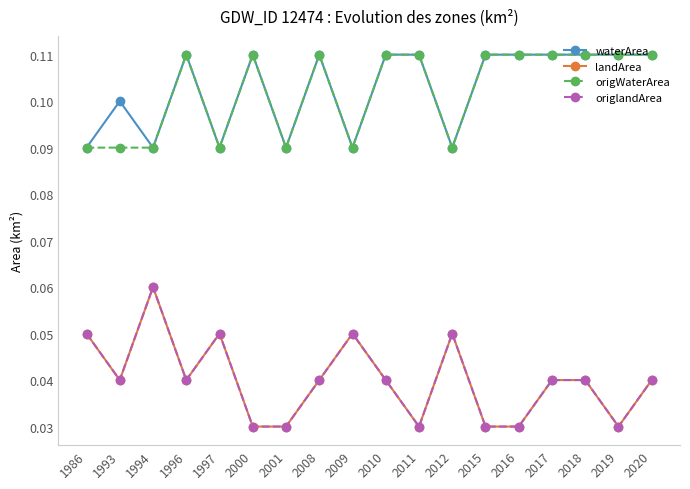

What is the sum of all origlandArea values?

0.7